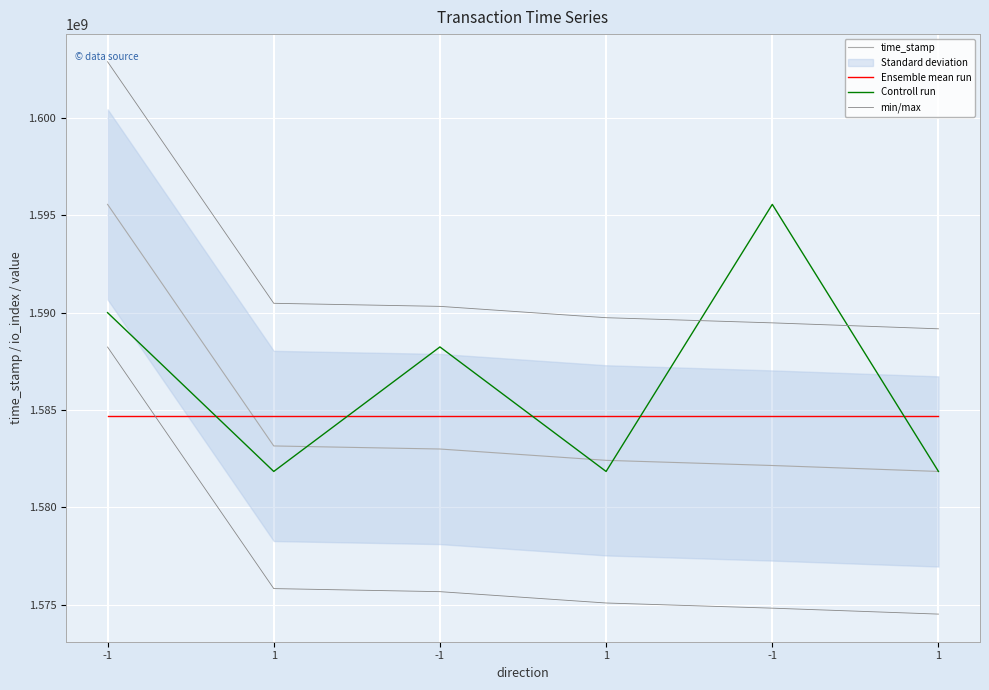

At how many categories does at least one series exceed 1591129237?

2